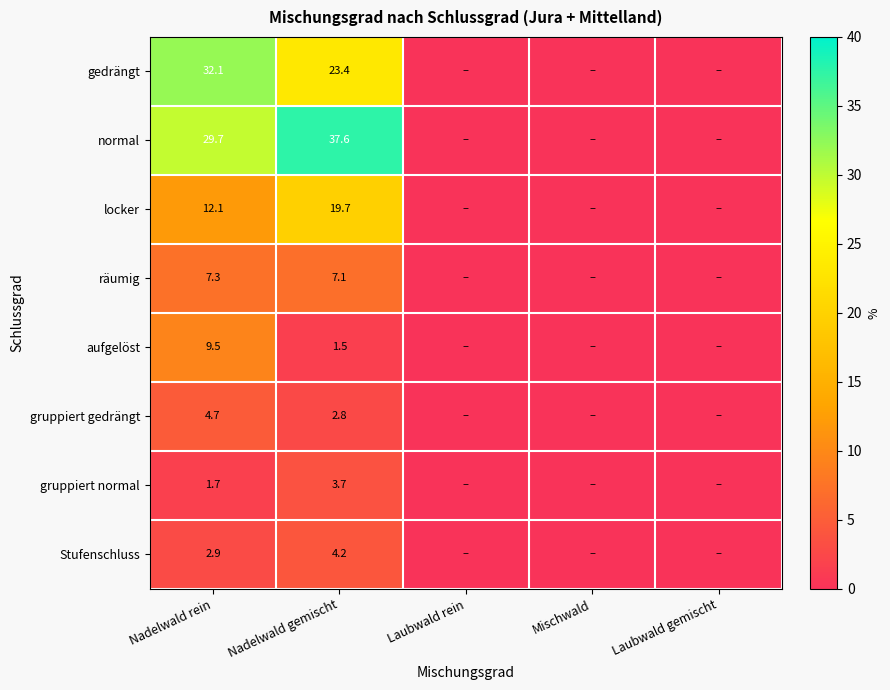

Which category has the lowest value across all series?

Laubwald rein